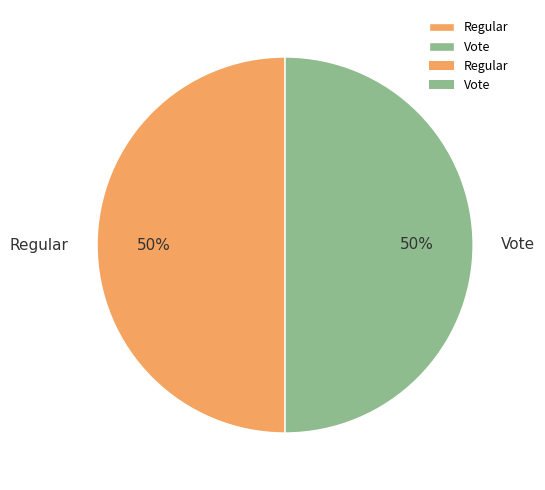

How many segments does this pie chart have?

2